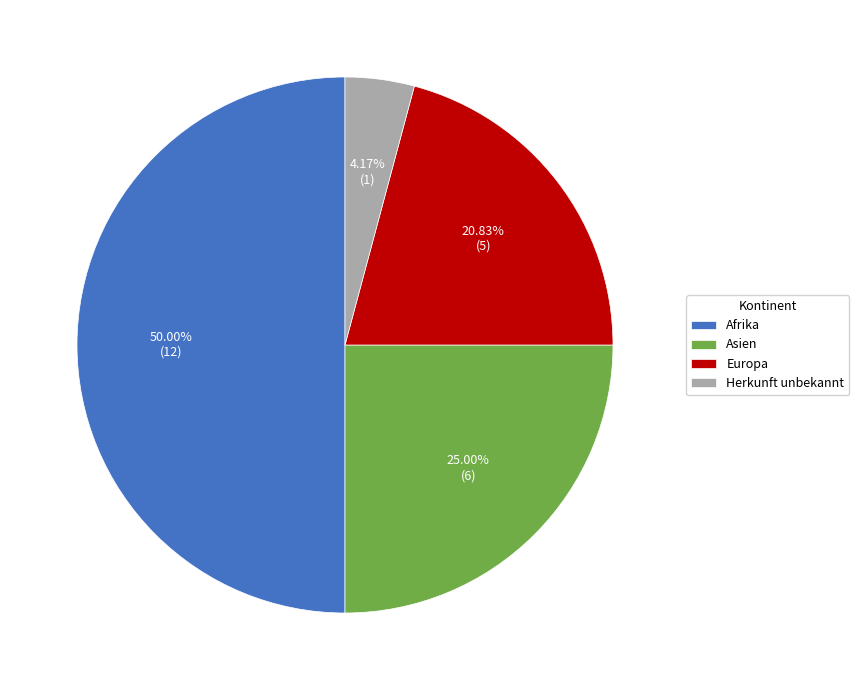

What is the largest slice in the pie chart?

Afrika